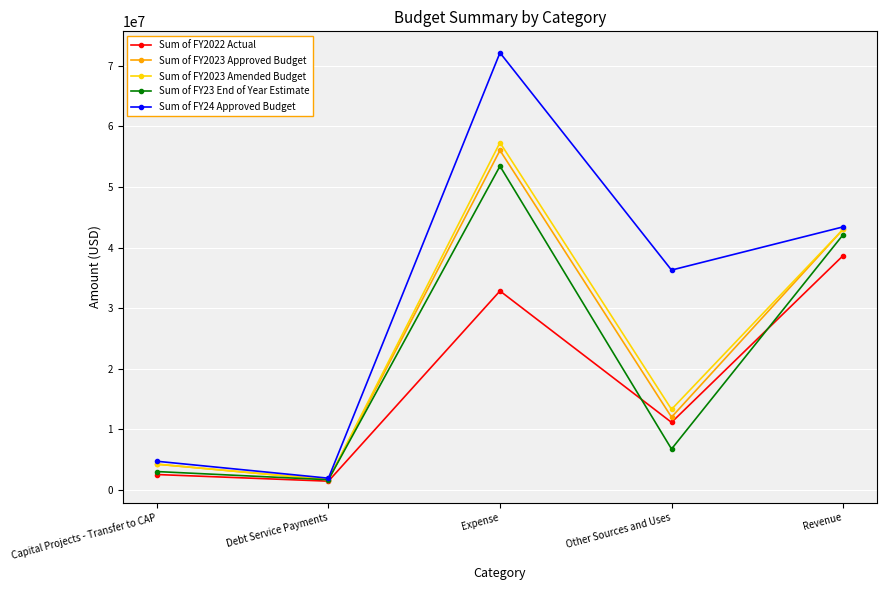

How many categories are shown in the chart?

5